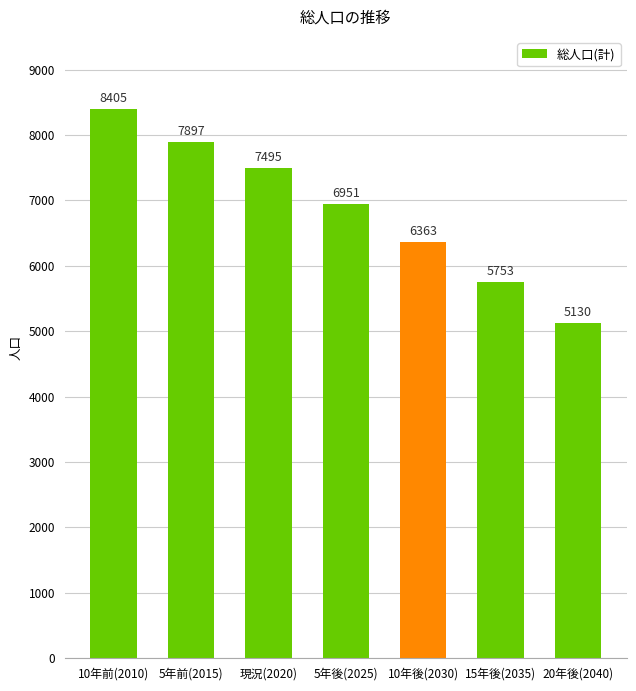

What value does the data have at 現況(2020), to the nearest 50?

7500